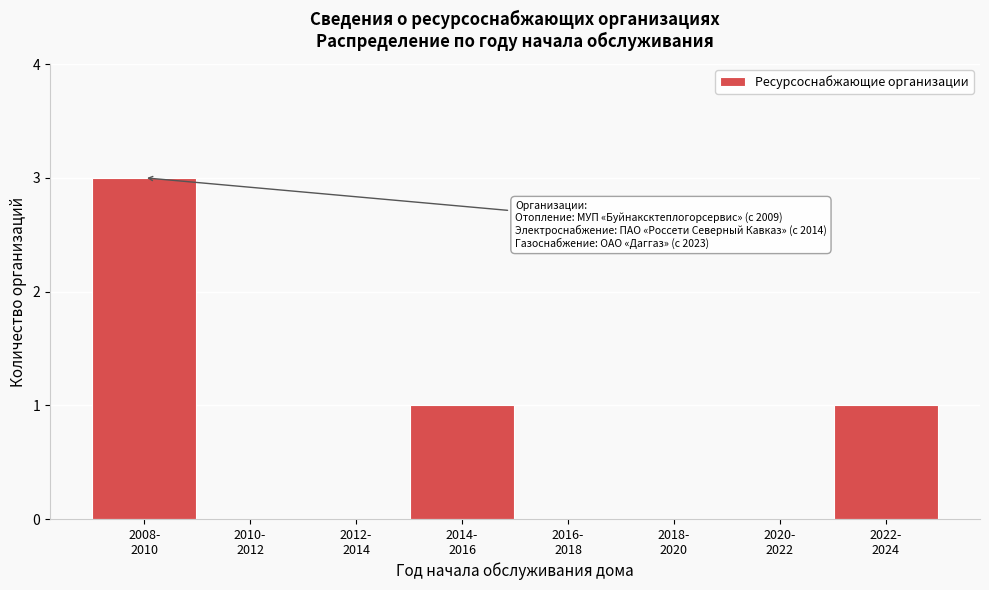

What is the maximum value shown in the chart?

3